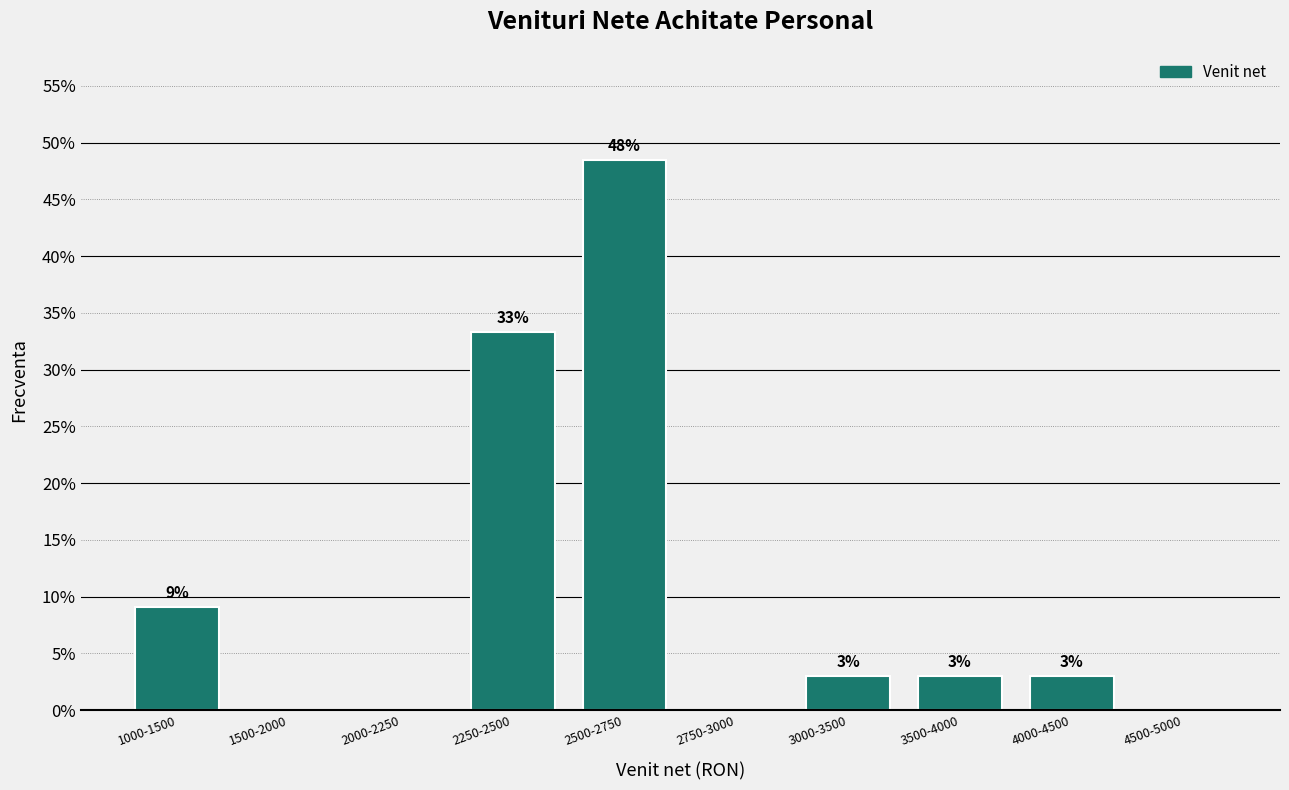

Between 4500-5000 and 2250-2500, which is larger?

2250-2500